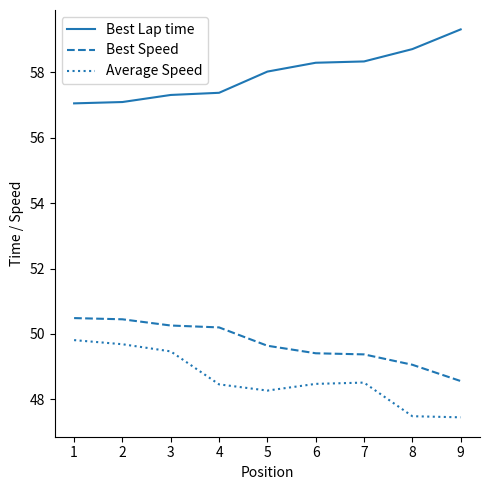

Is this an area chart (filled region under the line)?

No